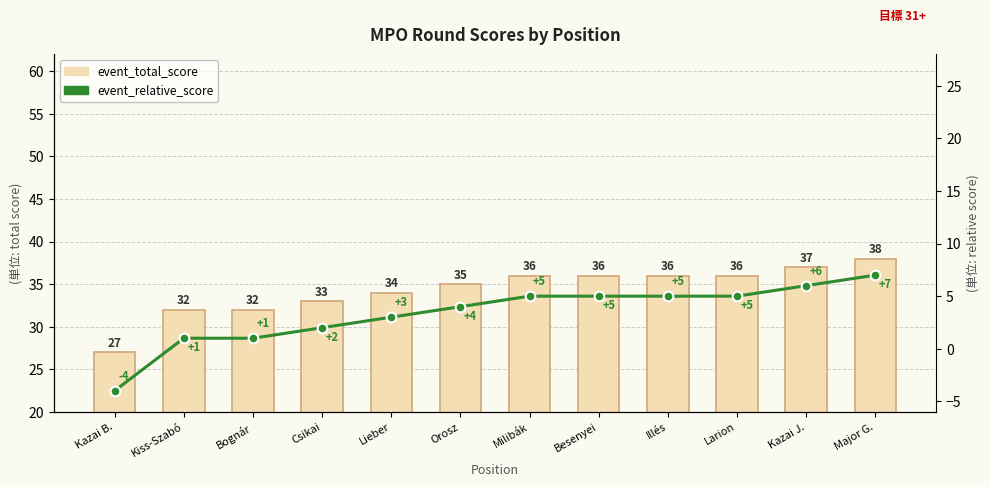

List the labels in order of event_relative_score value, smallest first.

Kazai B., Kiss-Szabó, Bognár, Csikai, Lieber, Orosz, Milibák, Besenyei, Illés, Larion, Kazai J., Major G.